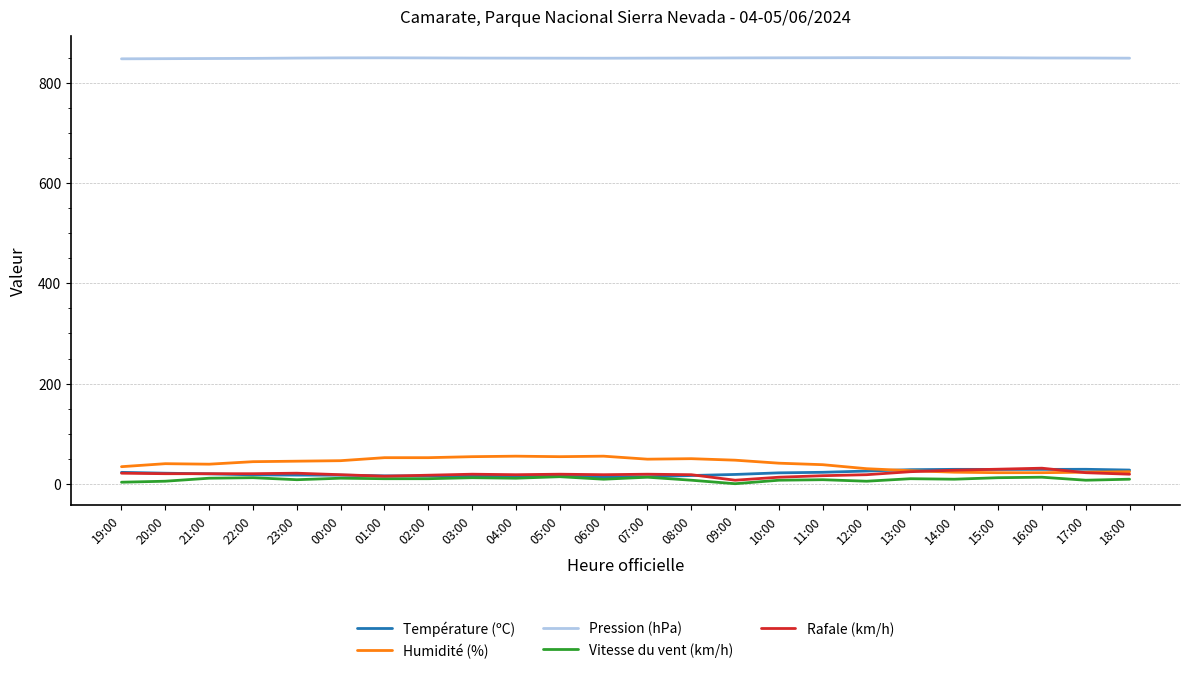

What is the sum of all Pression (hPa) values?

20398.3